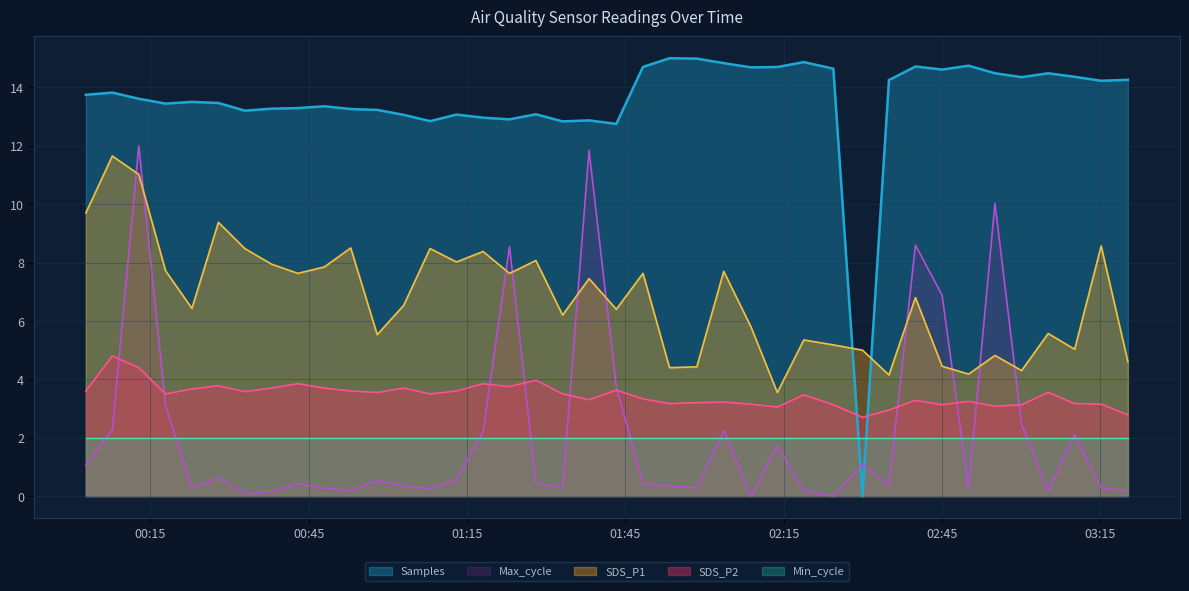

What is the highest value of the Max_cycle series?

12.0